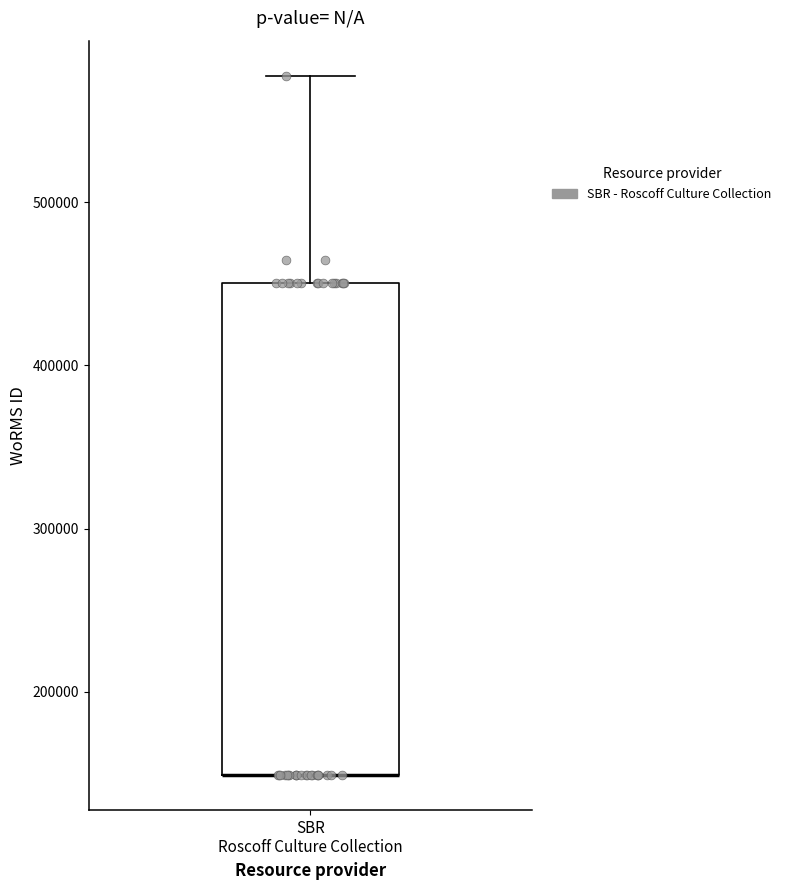

Transcribe this box plot: give where the median line is, the range the box spans, and where the two whiskers end, as read against the y-axis. The values are not printed on the chart, so give them approximately, as read against the axis.

median 150000 (drawn on the box's lower edge), box 150000 to 450000, whiskers 150000 to 580000